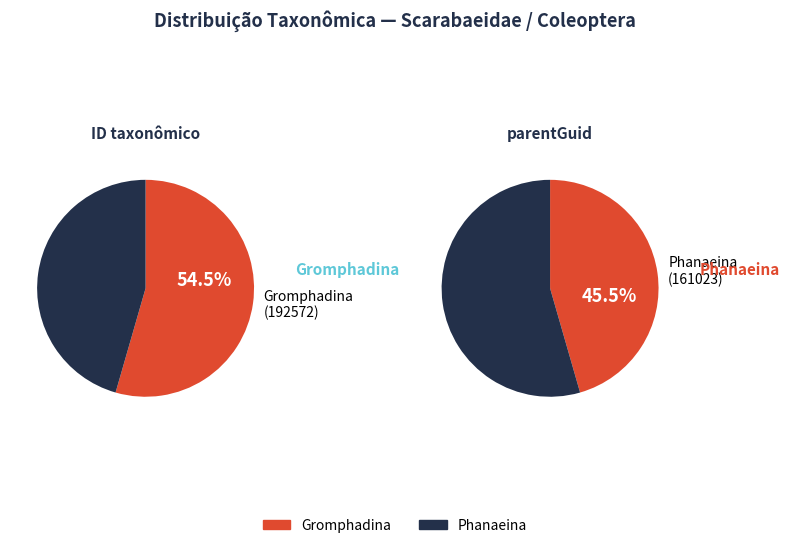

To the nearest percent, what is the average slice percentage?

50%